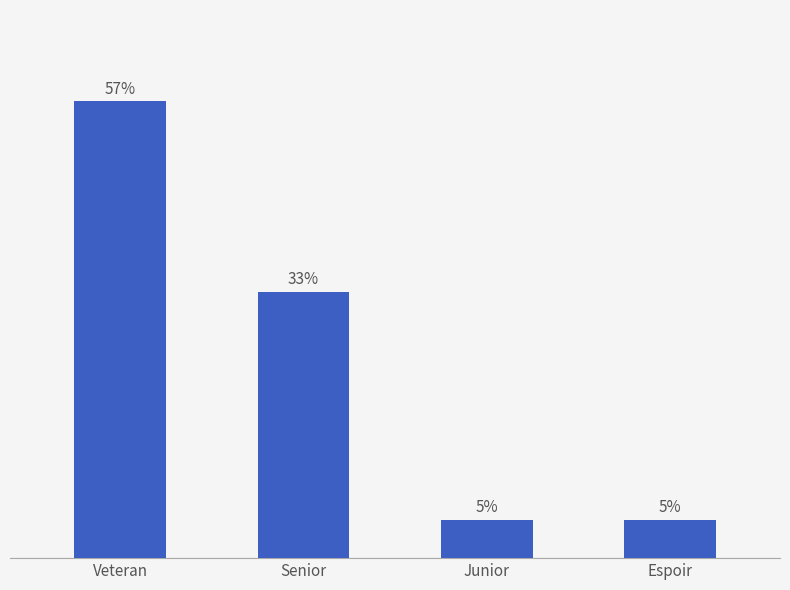

Between Veteran and Senior, which is larger?

Veteran